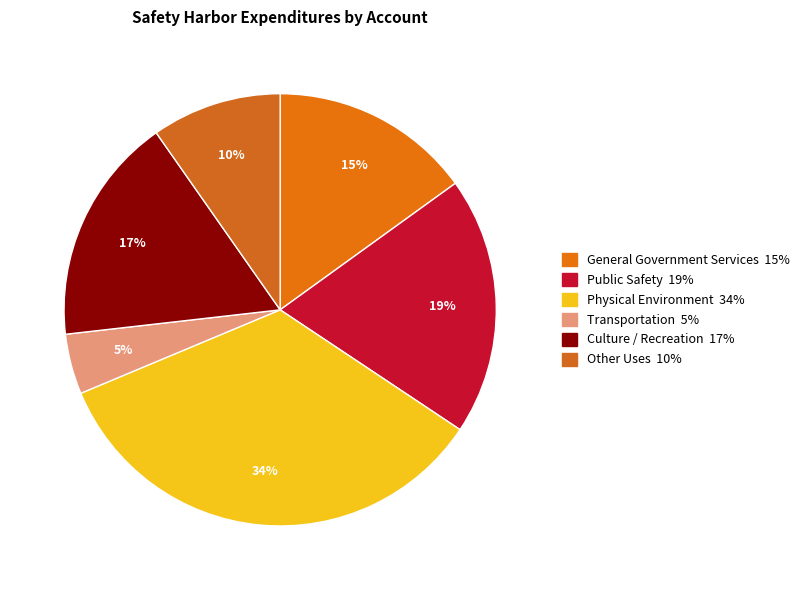

To the nearest percent, what is the average slice percentage?

17%